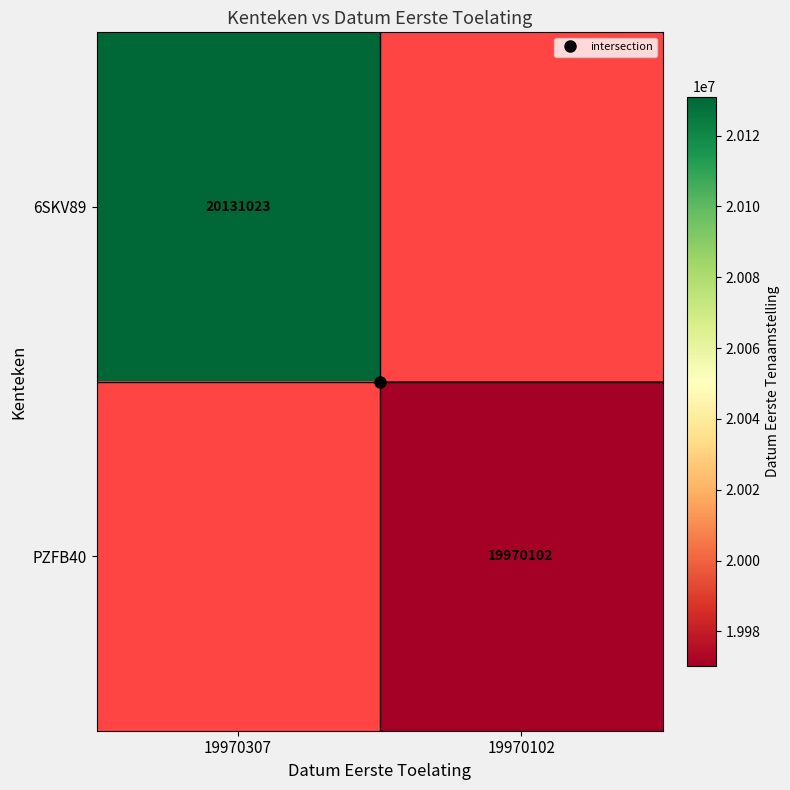

Where is 6SKV89 nearest to the value 10065511?

19970102